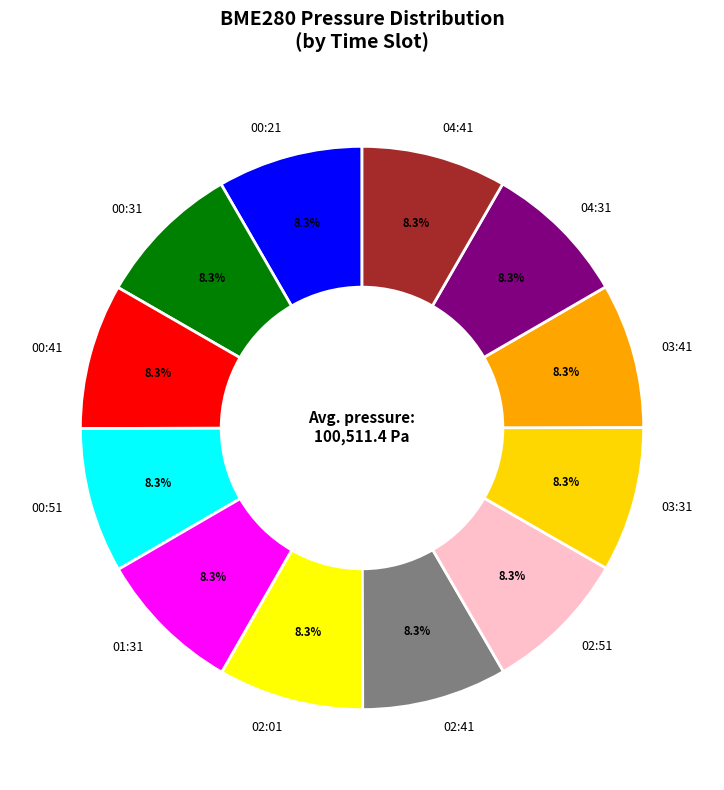

What is the ratio of the value at 04:41 to the value at 03:41?

1.0